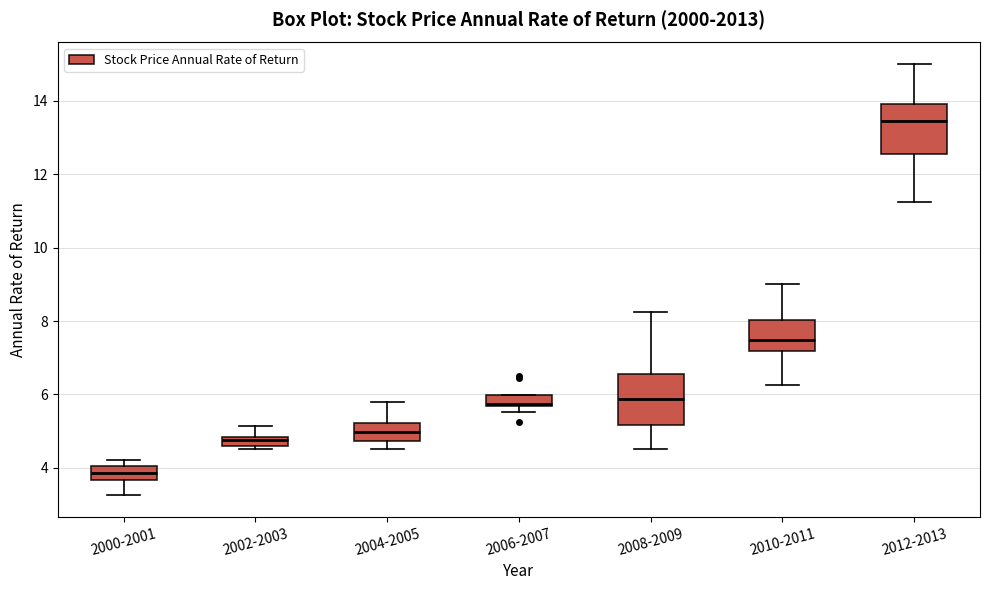

Which box has the lowest median line?

2000-2001